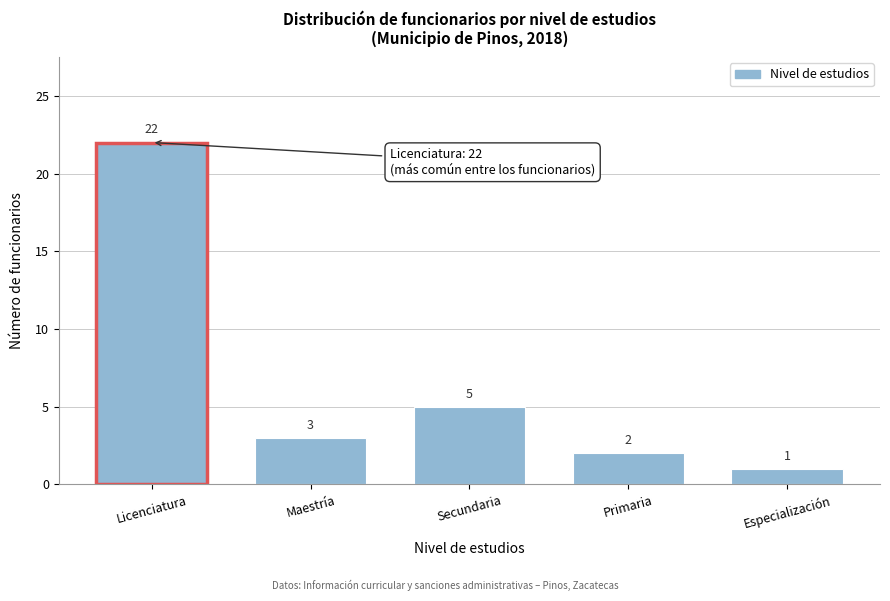

Reading left to right, transcribe all the data shown in this chart.

22	3	5	2	1